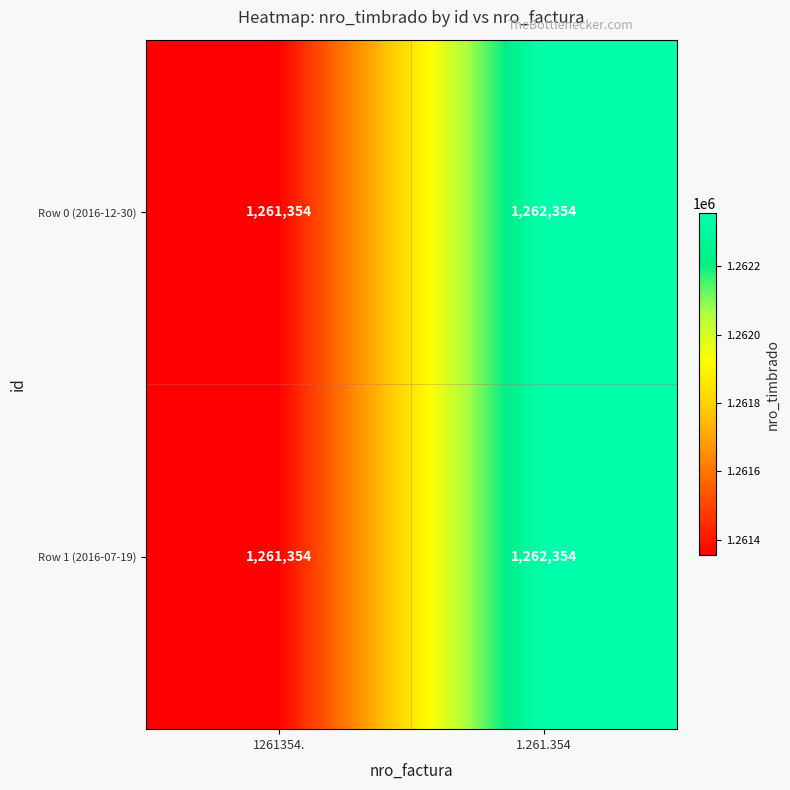

What is the average value of the Row 0 (2016-12-30) series?

1261854